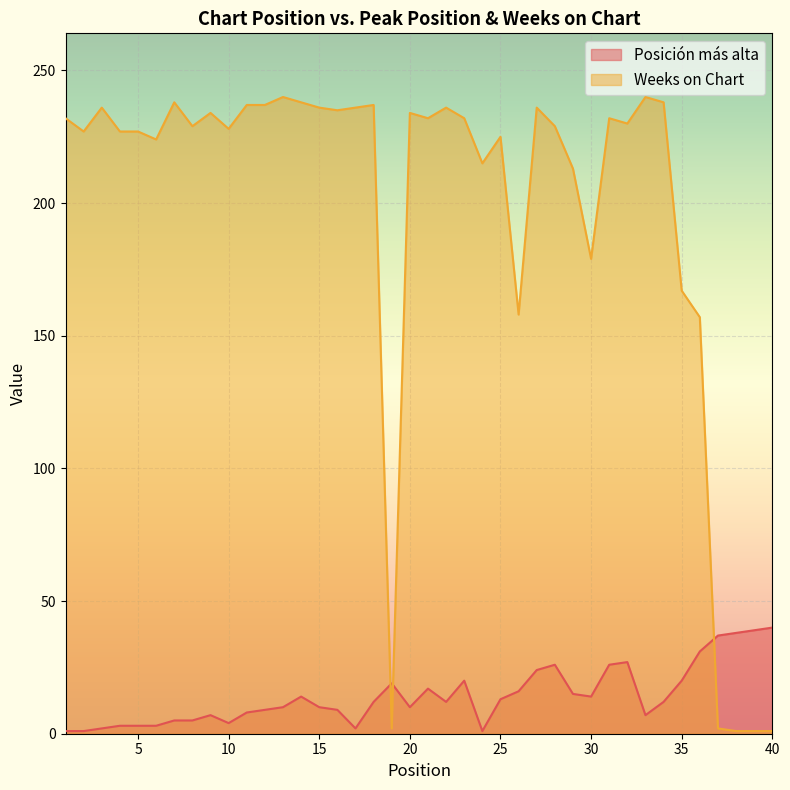

What is the minimum value shown in the chart?

1